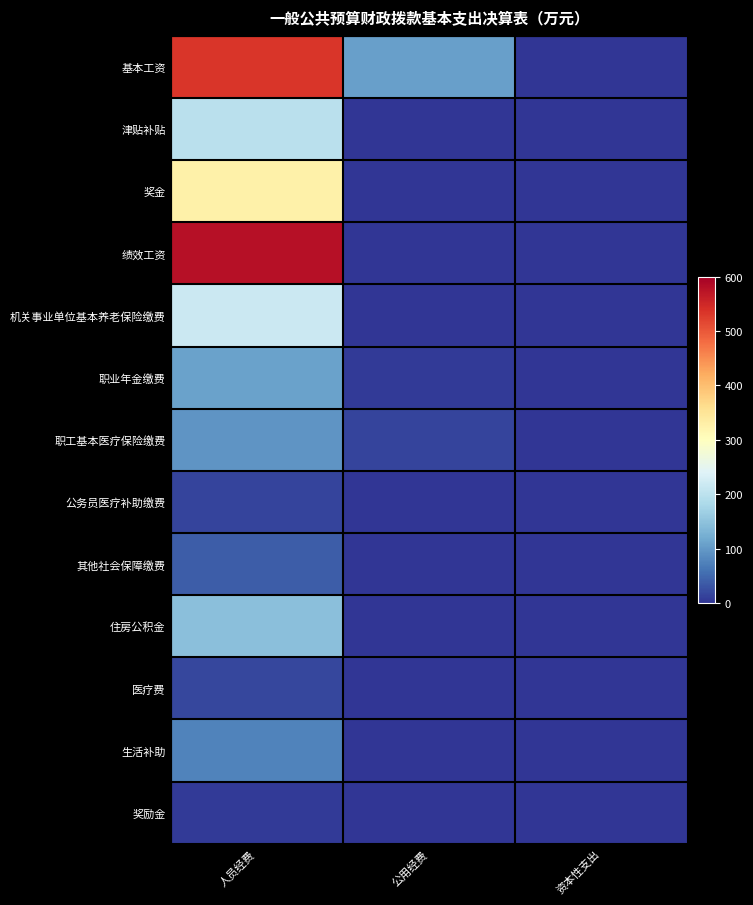

Reading right to left, what are all the values shown in this chart?

基本工资: 资本性支出=0.0	公用经费=107.2	人员经费=532.7
津贴补贴: 资本性支出=0.0	公用经费=0.0	人员经费=199.1
奖金: 资本性支出=0.0	公用经费=0.0	人员经费=327.6
绩效工资: 资本性支出=0.0	公用经费=0.0	人员经费=577.5
机关事业单位基本养老保险缴费: 资本性支出=0.0	公用经费=0.4	人员经费=217.3
职业年金缴费: 资本性支出=0.0	公用经费=5.3	人员经费=108.7
职工基本医疗保险缴费: 资本性支出=0.0	公用经费=14.1	人员经费=94.9
公务员医疗补助缴费: 资本性支出=0.0	公用经费=0.0	人员经费=15.1
其他社会保障缴费: 资本性支出=0.0	公用经费=0.0	人员经费=37.9
住房公积金: 资本性支出=0.0	公用经费=1.5	人员经费=147.3
医疗费: 资本性支出=0.0	公用经费=0.0	人员经费=18.6
生活补助: 资本性支出=0.0	公用经费=0.0	人员经费=77.2
奖励金: 资本性支出=0.0	公用经费=0.0	人员经费=4.8